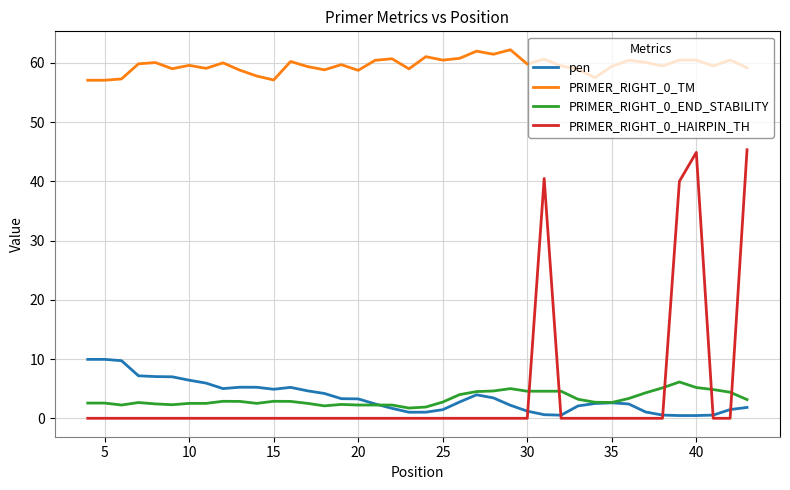

Which series has the largest total across all categories?

PRIMER_RIGHT_0_TM